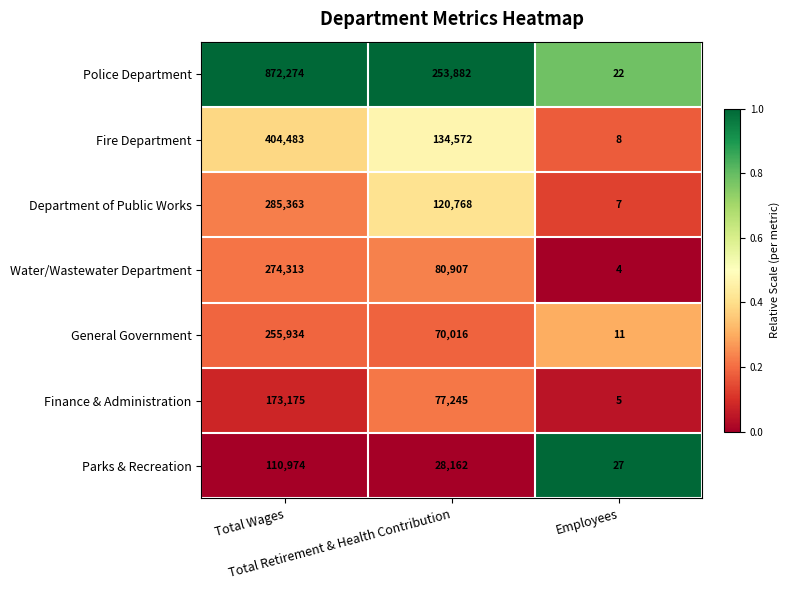

Which series has the largest total across all categories?

Police Department